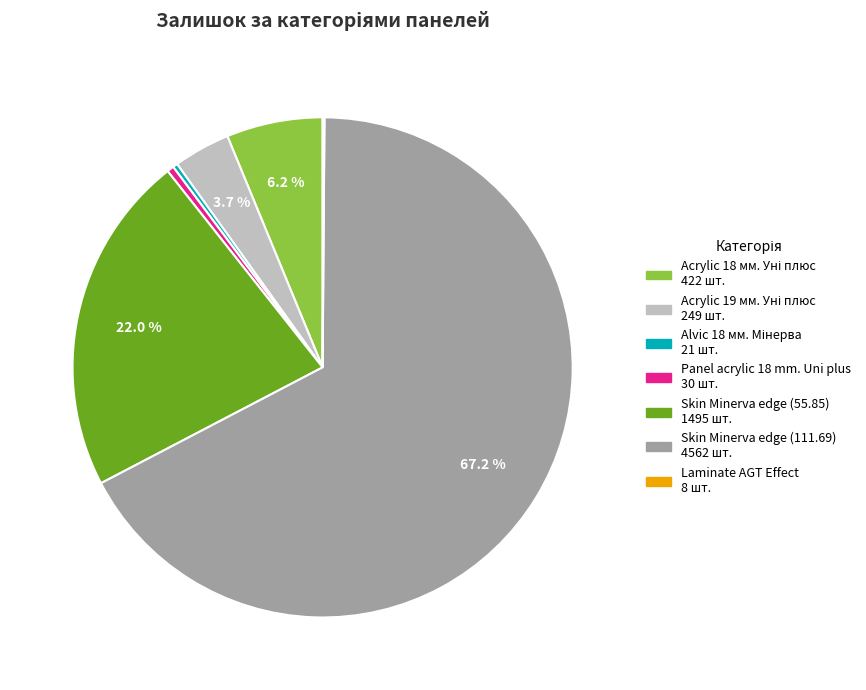

What is the majority slice?

Skin Minerva edge (111.69)